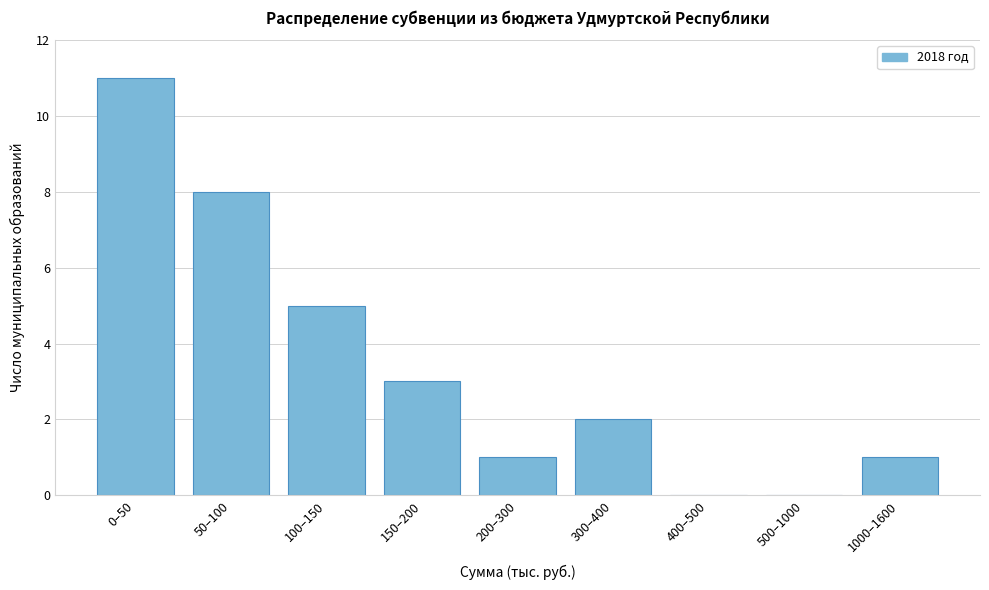

Reading left to right, extract all data points from this chart.

0–50=11	50–100=8	100–150=5	150–200=3	200–300=1	300–400=2	400–500=0	500–1000=0	1000–1600=1